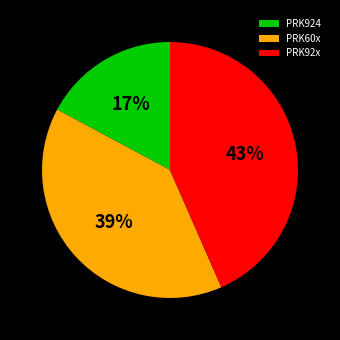

Approximately how many times larger is the value at PRK60x compared to PRK92x?

0.9